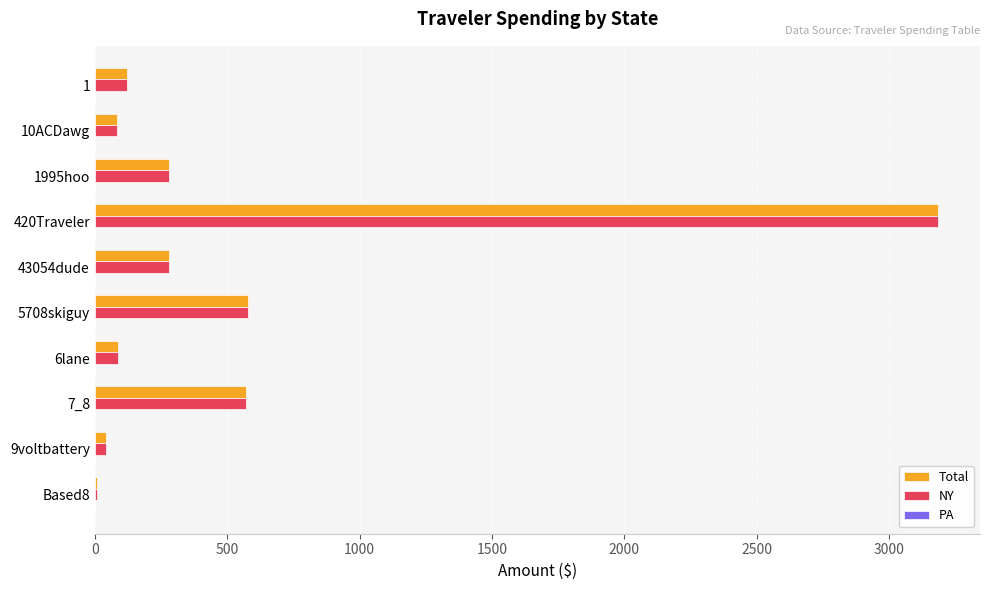

At which category is the sum across all series the highest?

420Traveler